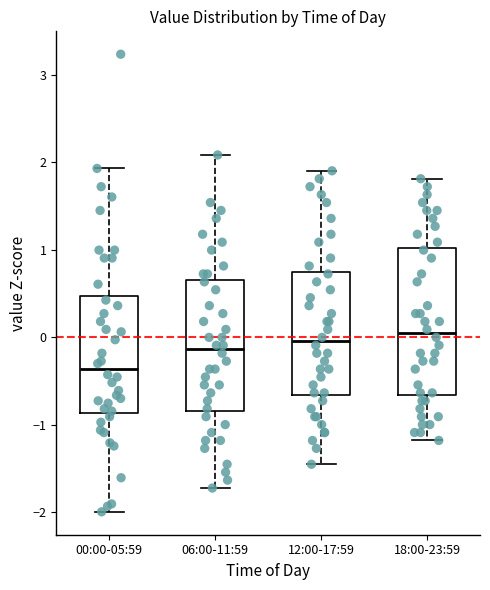

Where does the median line of the box for 06:00-11:59 sit on the y-axis? The values are not printed on the chart, so give them approximately, as read against the axis.

-0.1